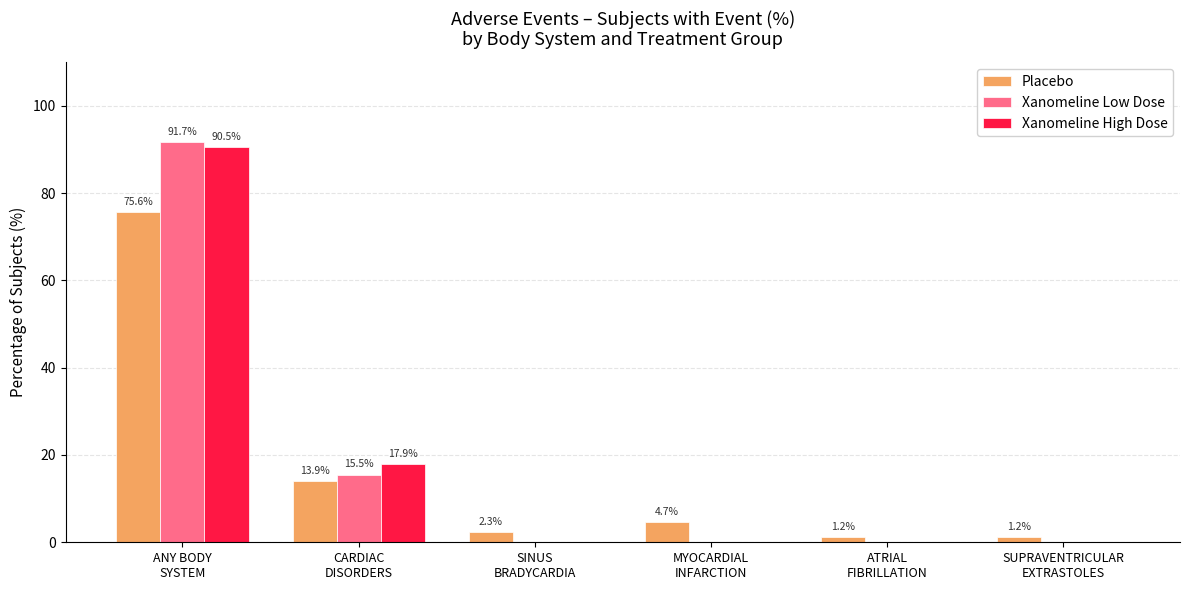

What is the maximum value shown in the chart?

91.7